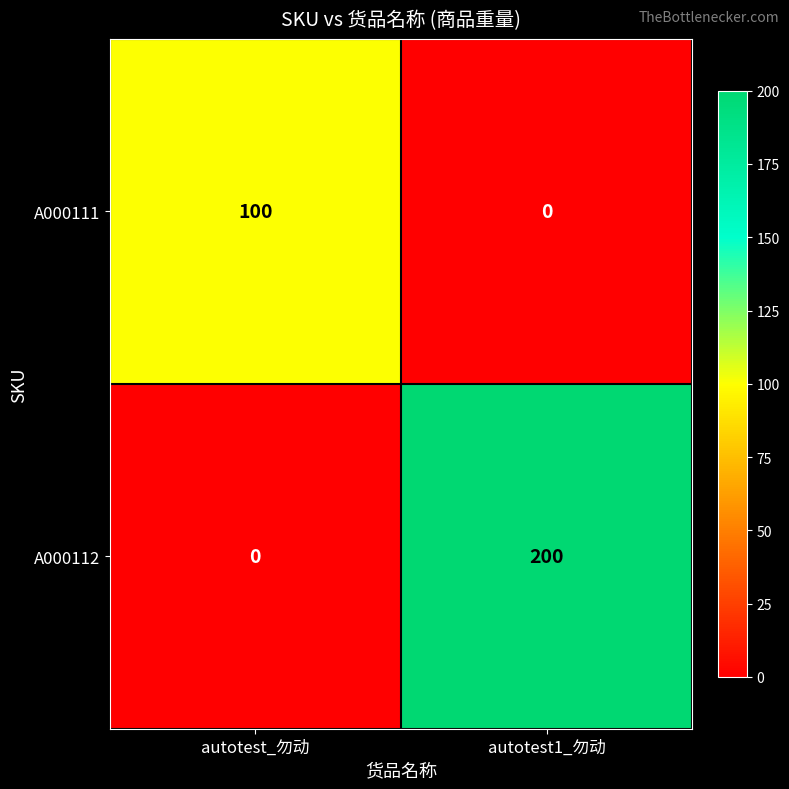

The A000112 series shows -136 at autotest_勿动. True or false?

False